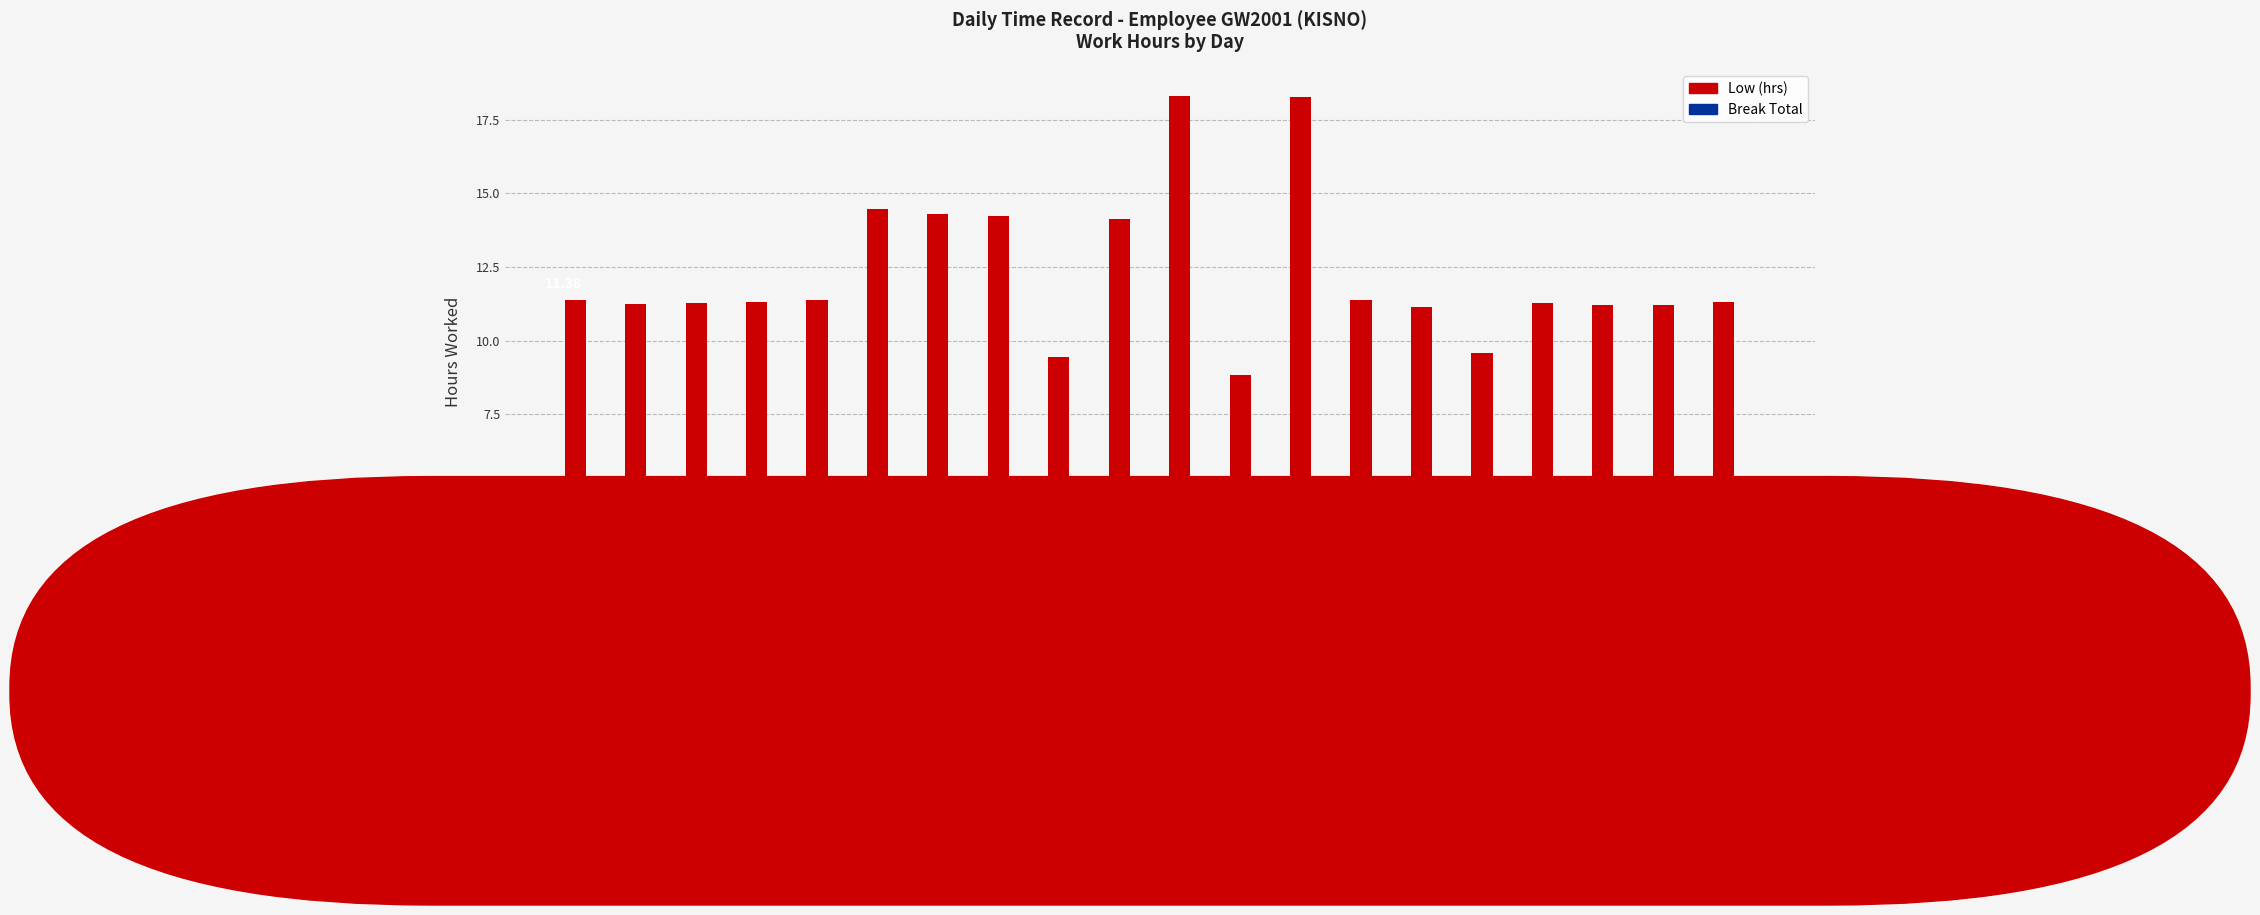

What is the change in value from 2/Mon to 10/Tue?

+7.0